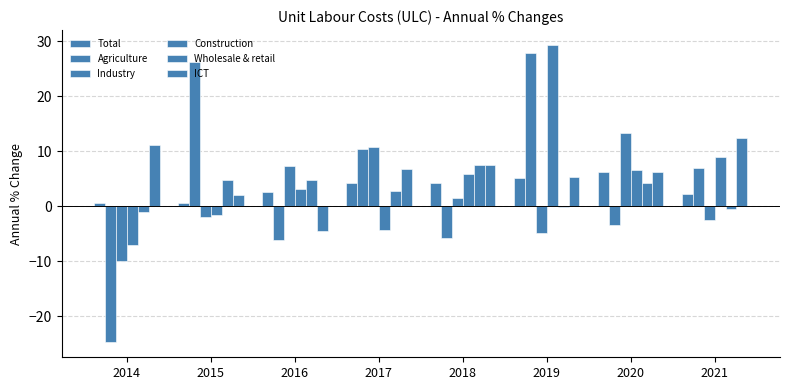

Count the number of data series in this chart.

6